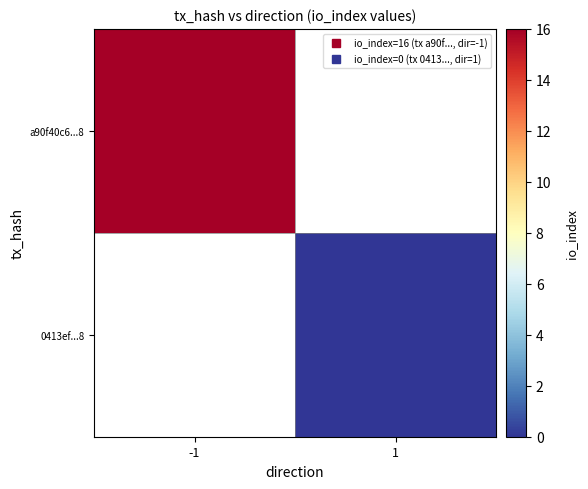

At 1, list the series in order from largest to smallest.

a90f40c6...8, 0413ef...8